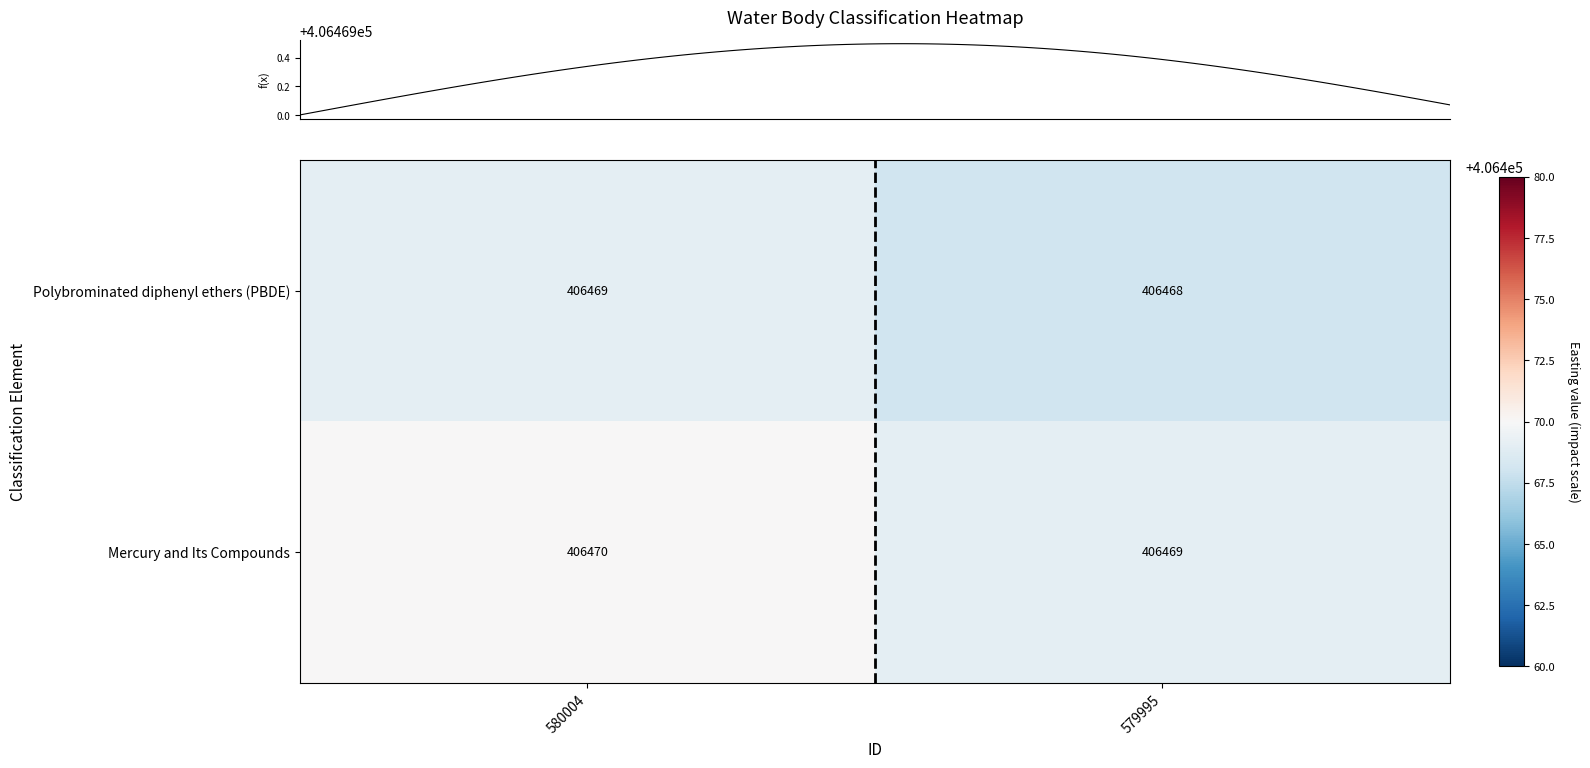

True or false: Mercury and Its Compounds has a value of 406469 at 579995.

True